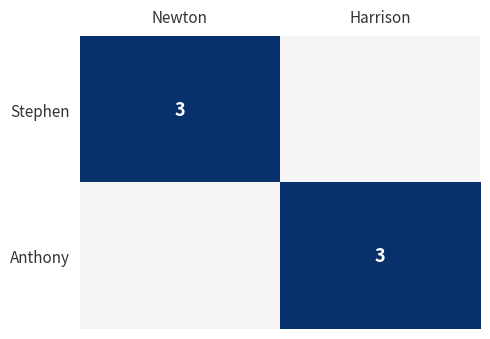

What is the total value across all series at Harrison?

3